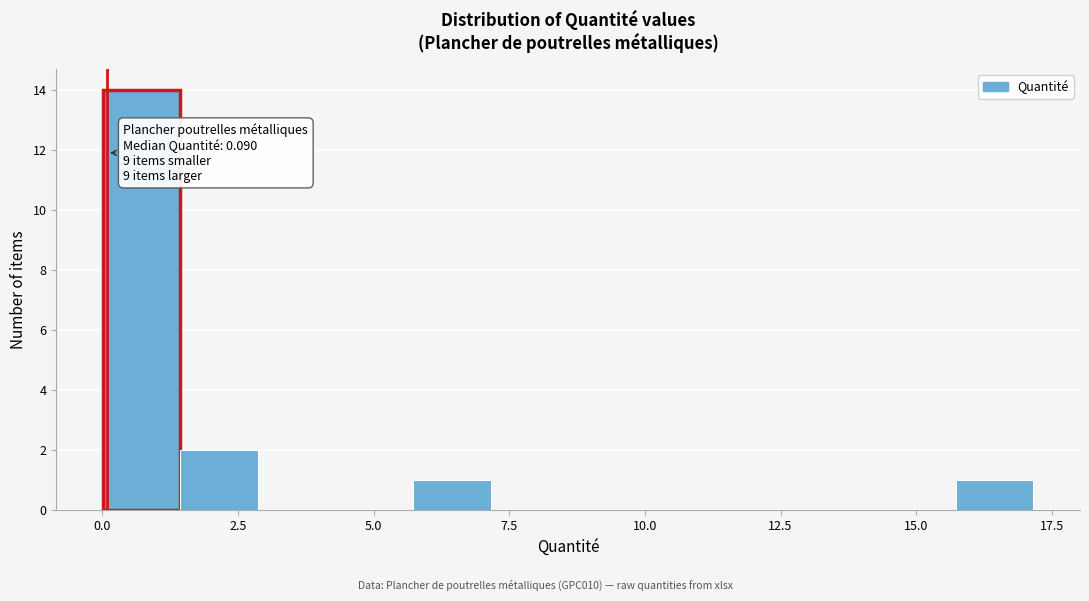

Read against the x-axis, roughly where is the centre of the tallest bar?

0.5